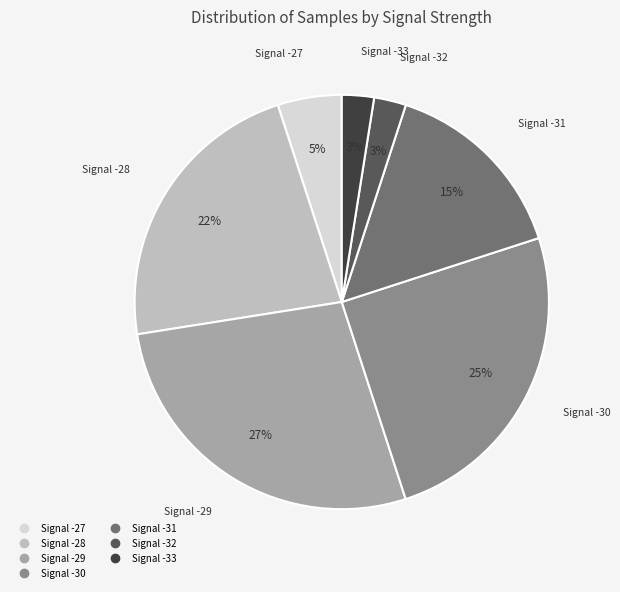

Does any single category account for the majority?

No